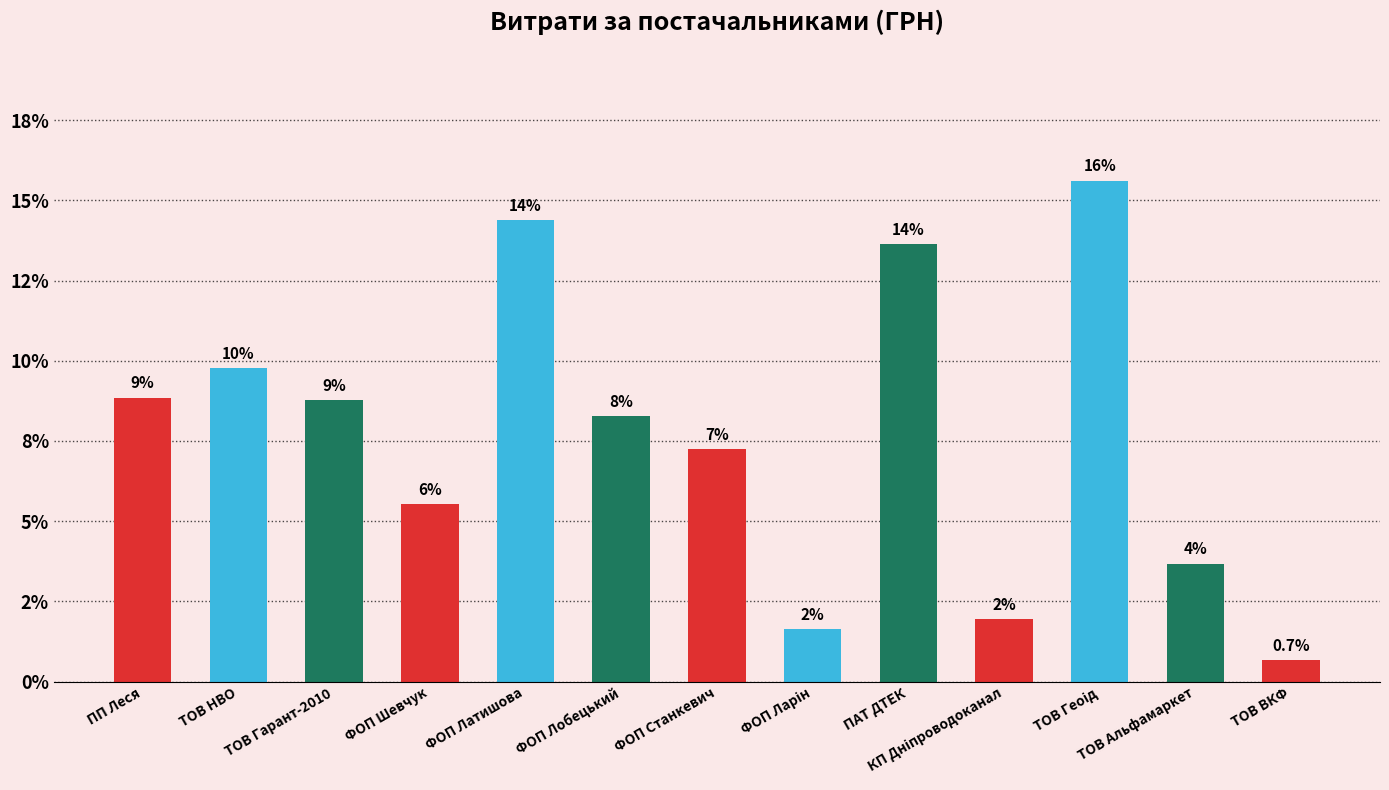

At which label is the value closest to 8?

ФОП Лобецький